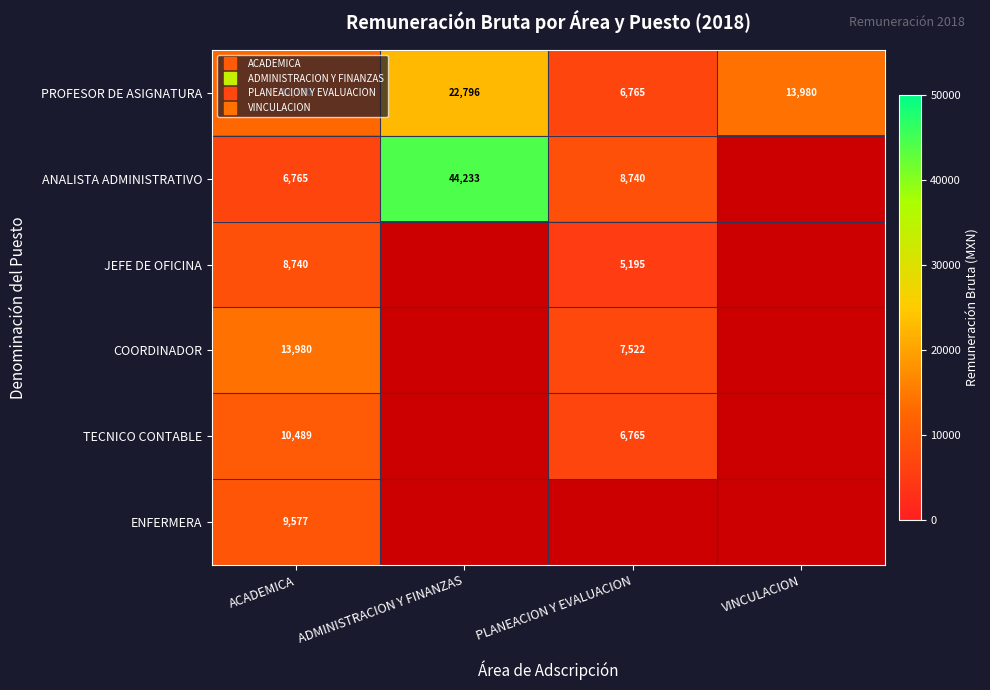

At which label is ENFERMERA closest to 9577?

ACADEMICA